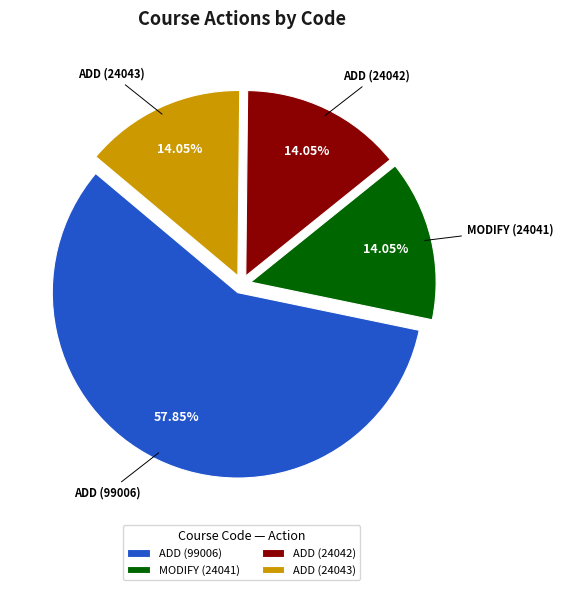

Combined, do ADD (99006) and ADD (24043) account for over 50%?

Yes